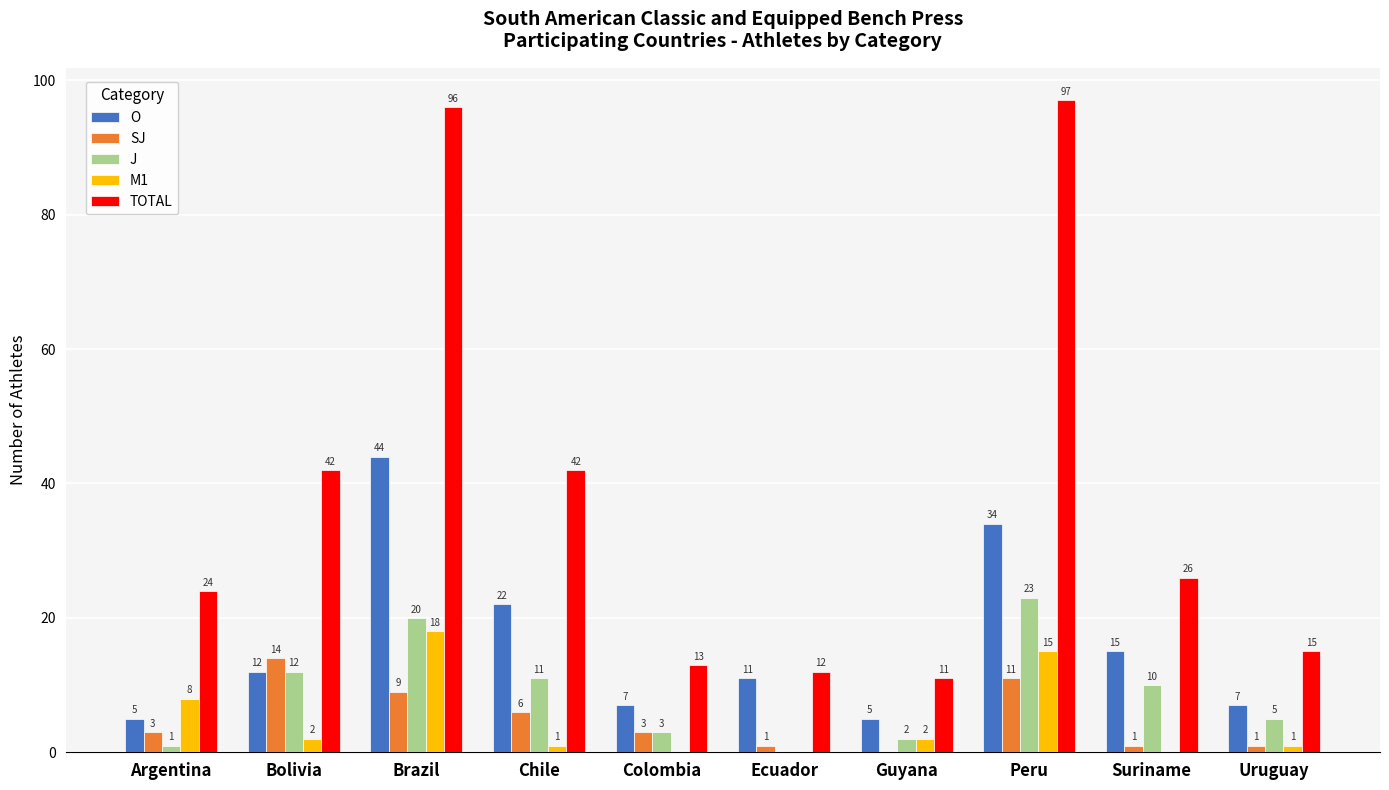

Count the number of categories in the chart.

10